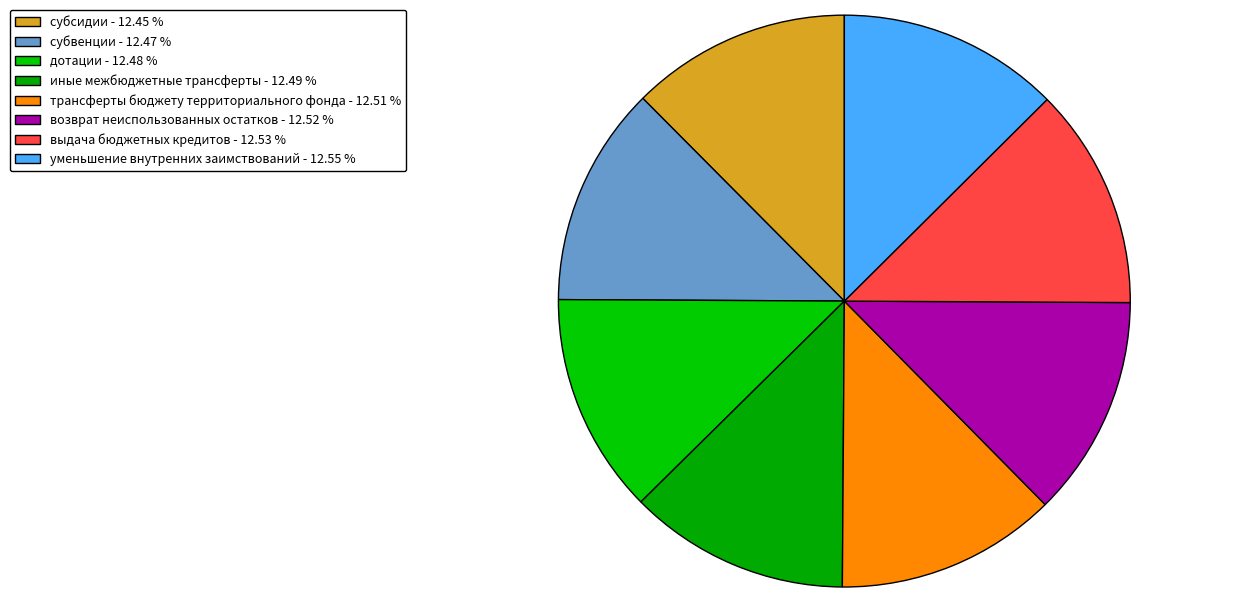

Count the number of slices in the pie.

8